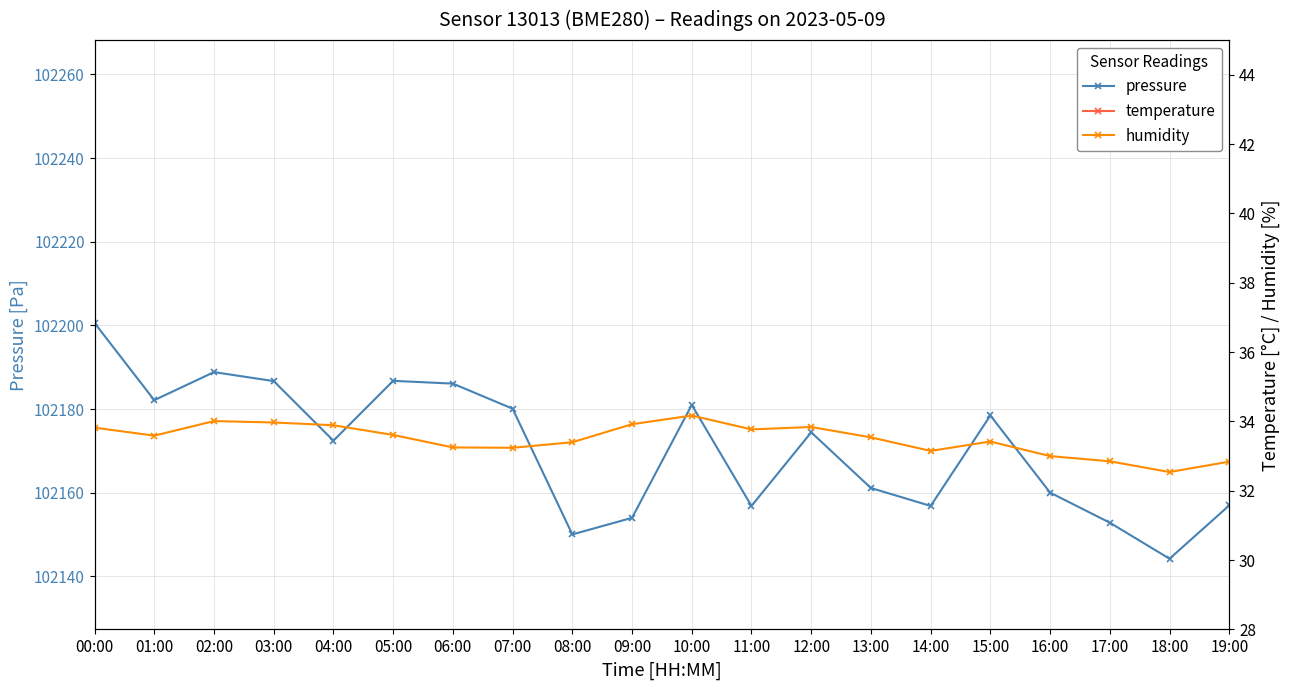

Between 16:00 and 06:00, which is larger?

06:00